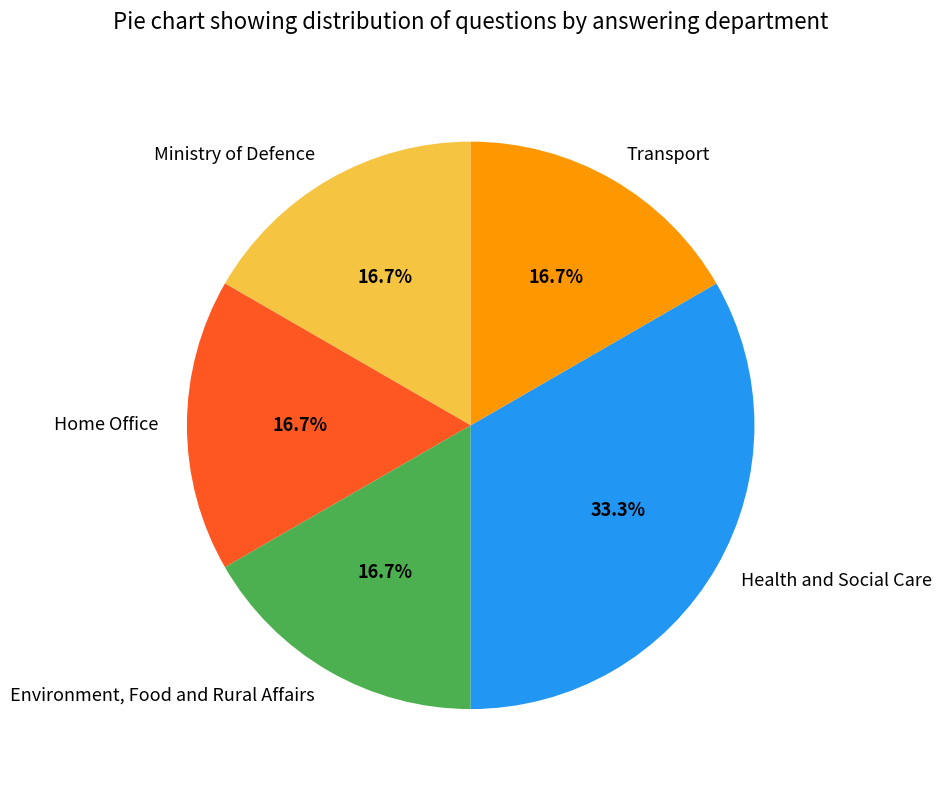

To the nearest percent, what portion does Ministry of Defence represent?

17%